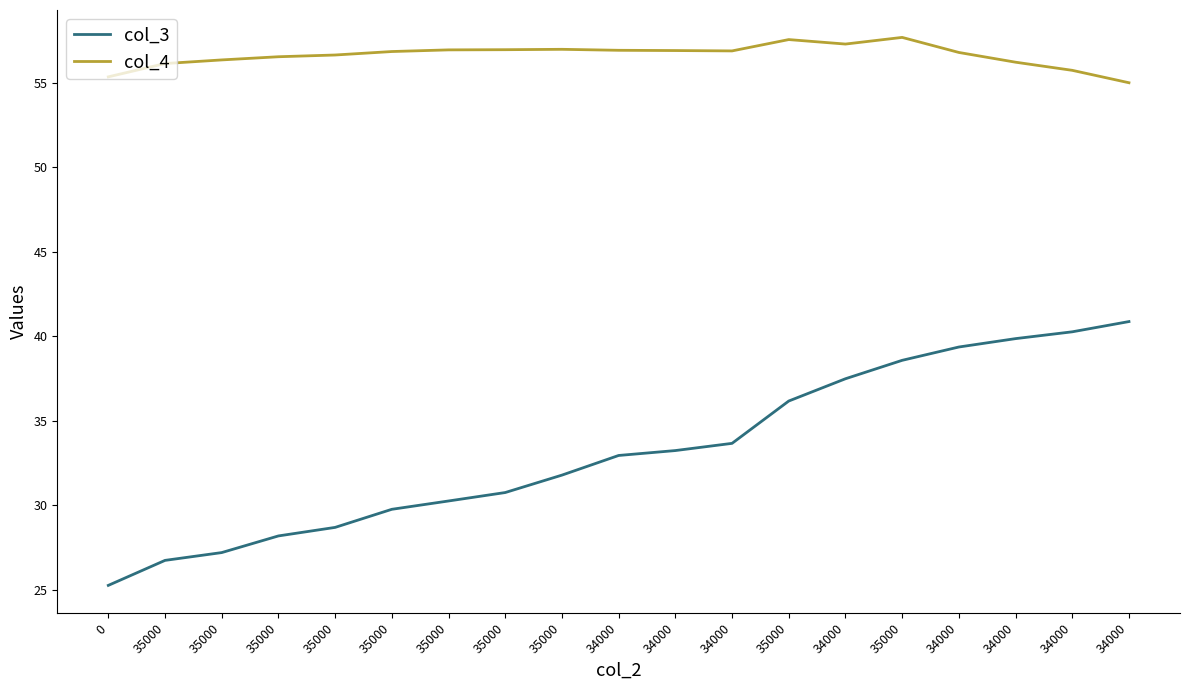

What are all the series names shown in the legend?

col_3, col_4